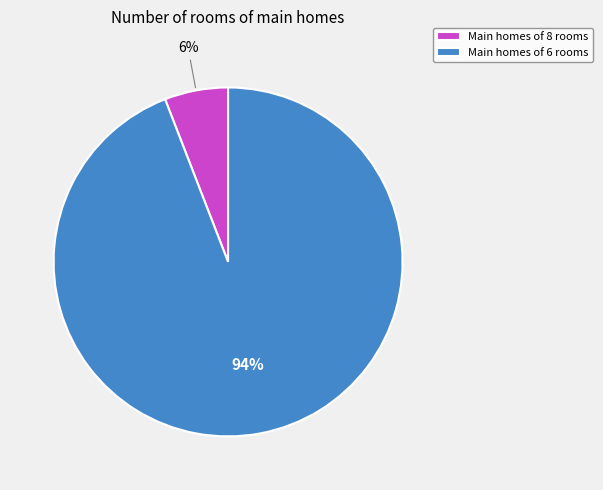

Which category accounts for the majority?

Main homes of 6 rooms